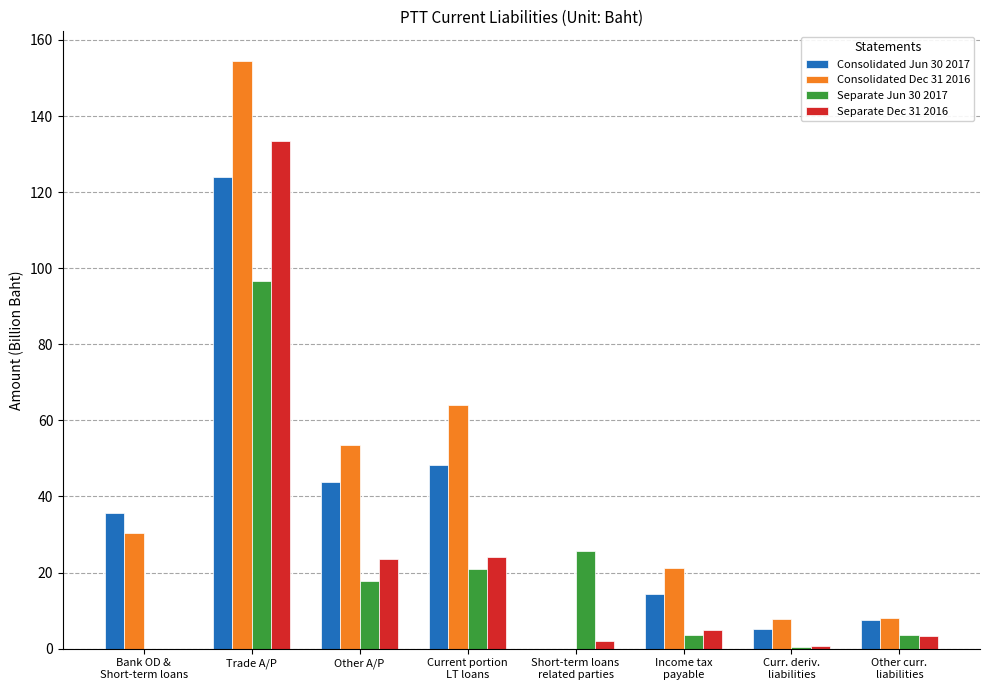

What is the approximate value of Separate Dec 31 2016 at Other A/P?

23.5